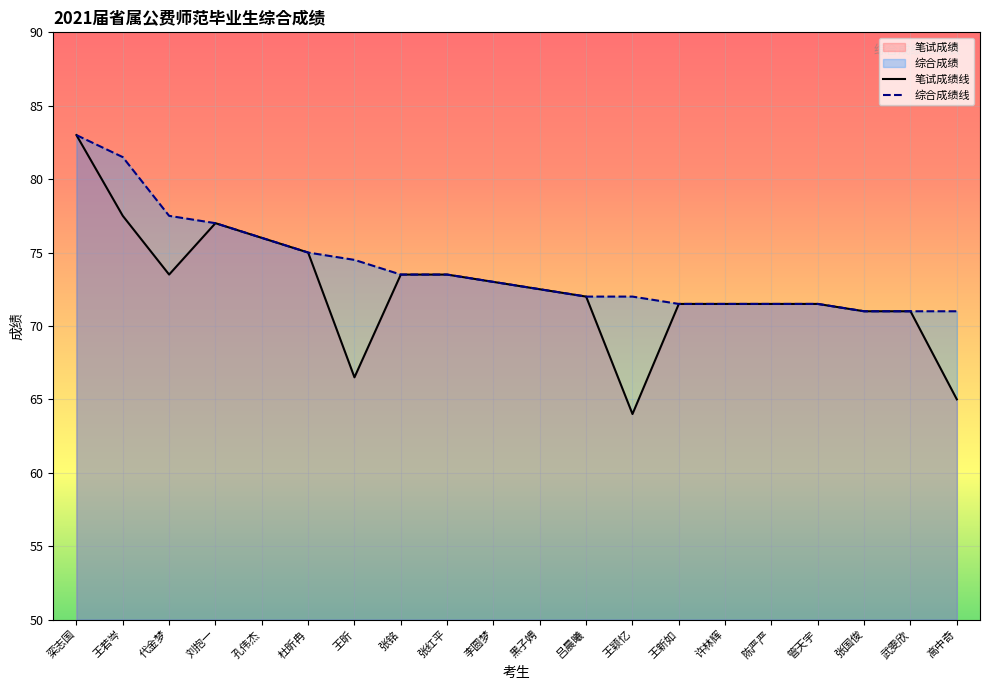

Reading left to right, transcribe all the data shown in this chart.

笔试成绩线: 83.0	77.5	73.5	77.0	76.0	75.0	66.5	73.5	73.5	73.0	72.5	72.0	64.0	71.5	71.5	71.5	71.5	71.0	71.0	65.0
综合成绩线: 83.0	81.5	77.5	77.0	76.0	75.0	74.5	73.5	73.5	73.0	72.5	72.0	72.0	71.5	71.5	71.5	71.5	71.0	71.0	71.0